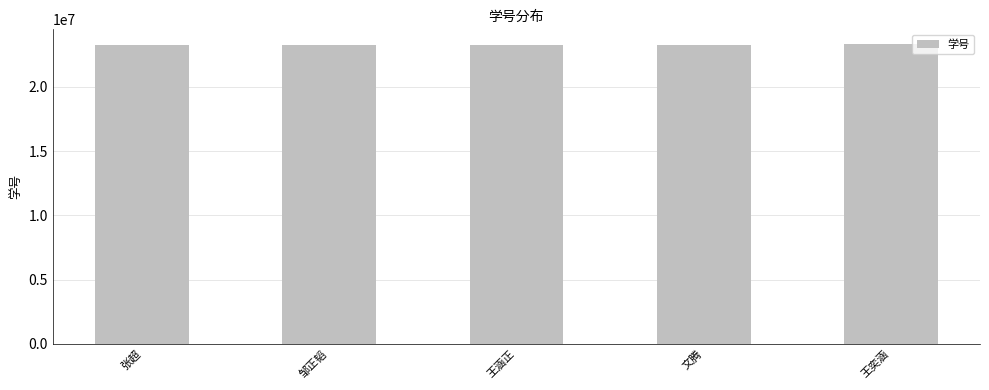

Count the number of categories in the chart.

5